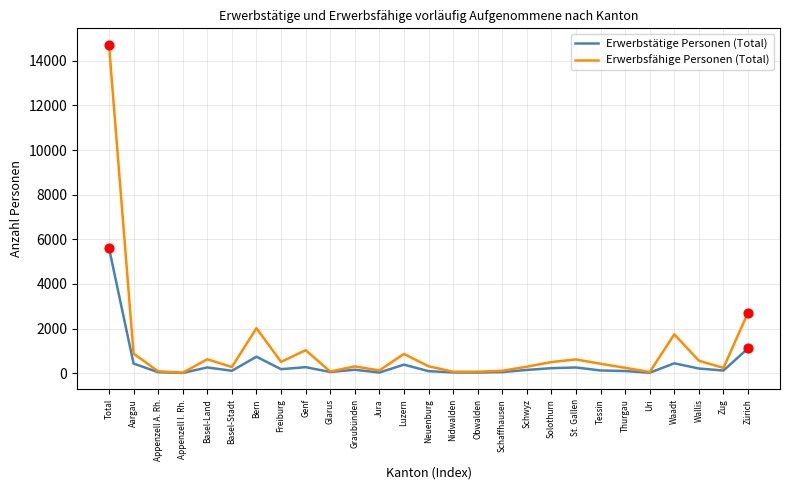

At which category is the sum across all series the highest?

Total